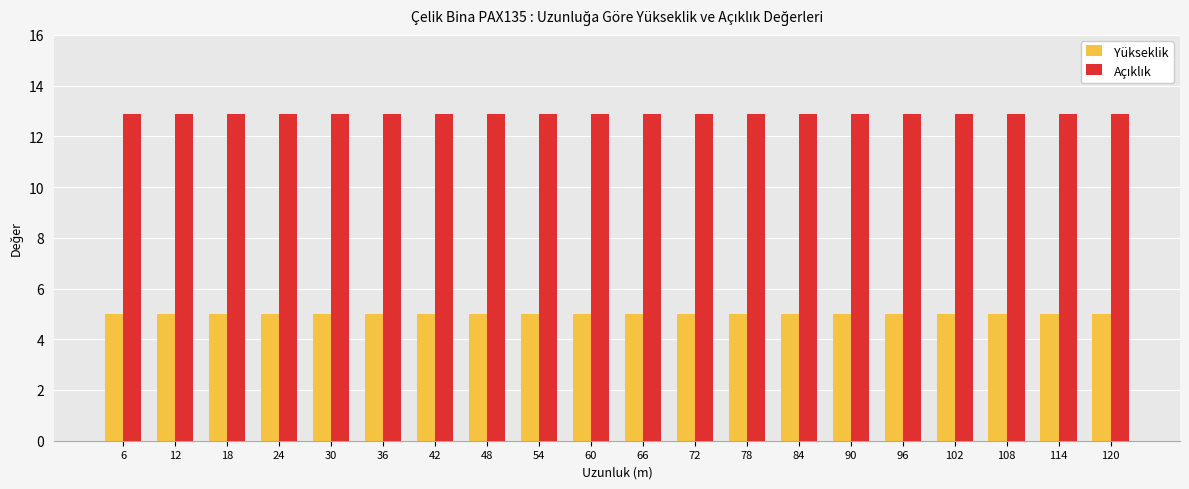

What is the maximum value shown in the chart?

12.9